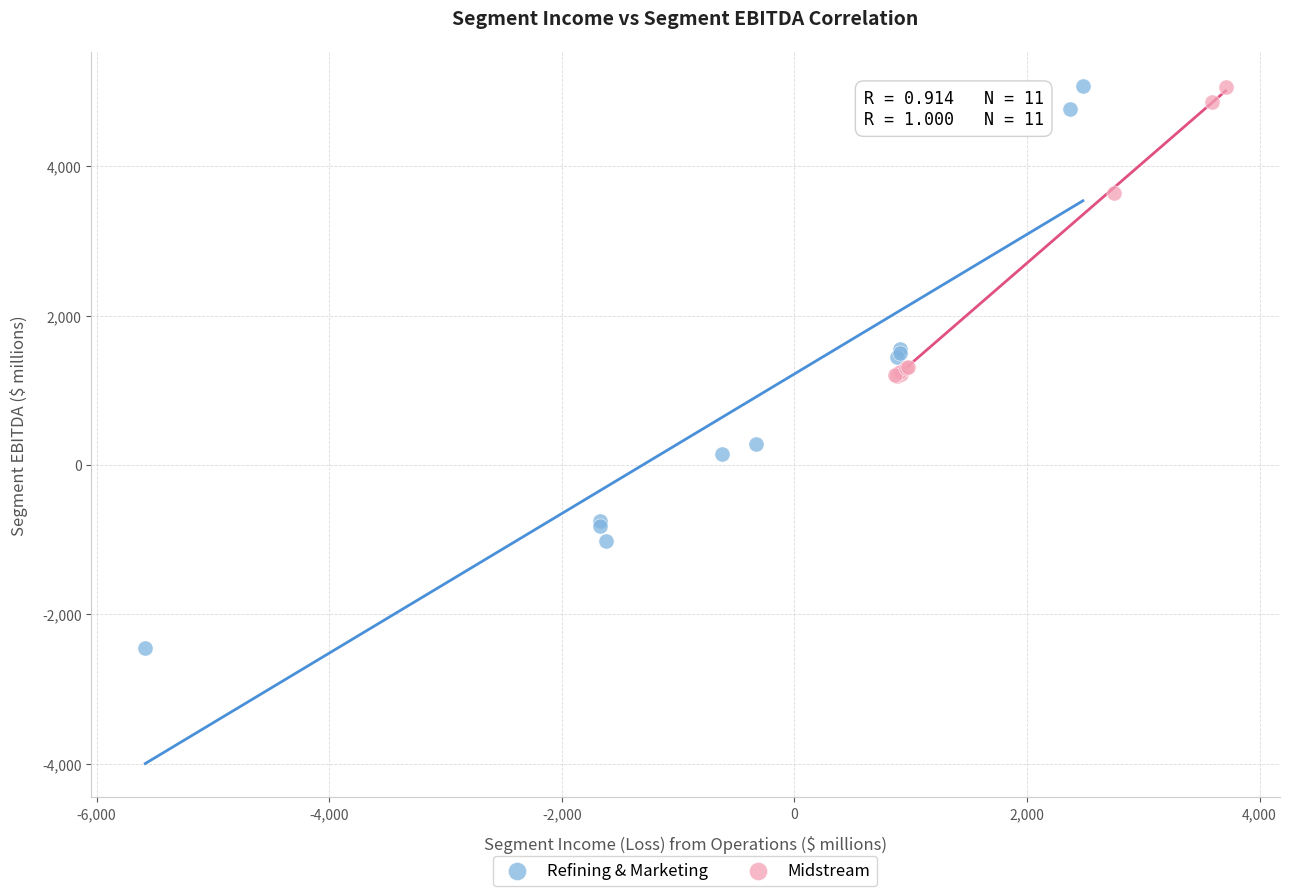

Which series has the widest spread of Y values?

Refining & Marketing